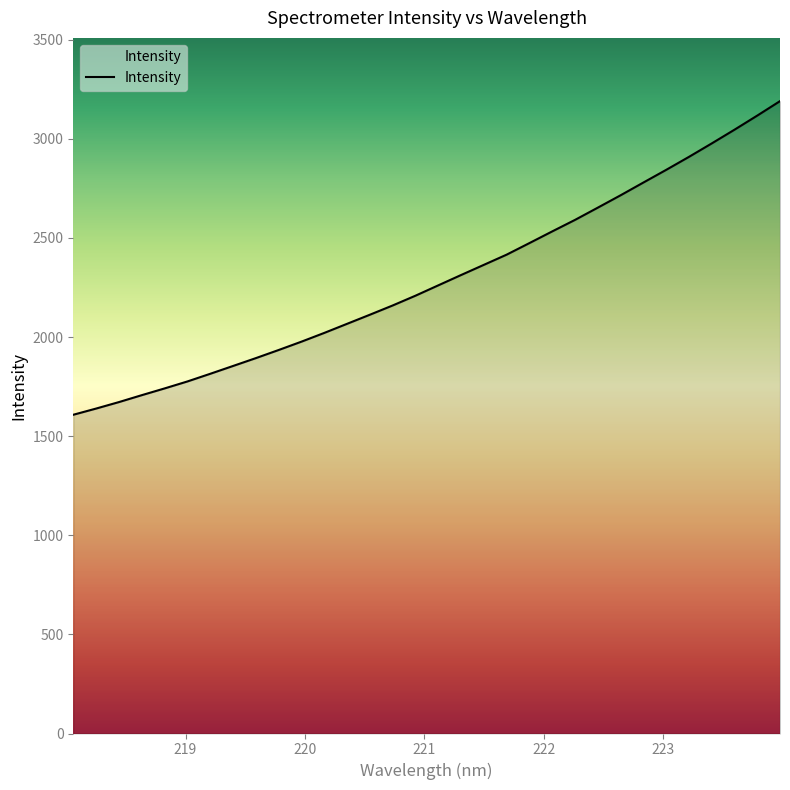

What is the difference between the maximum and minimum values?

1582.1